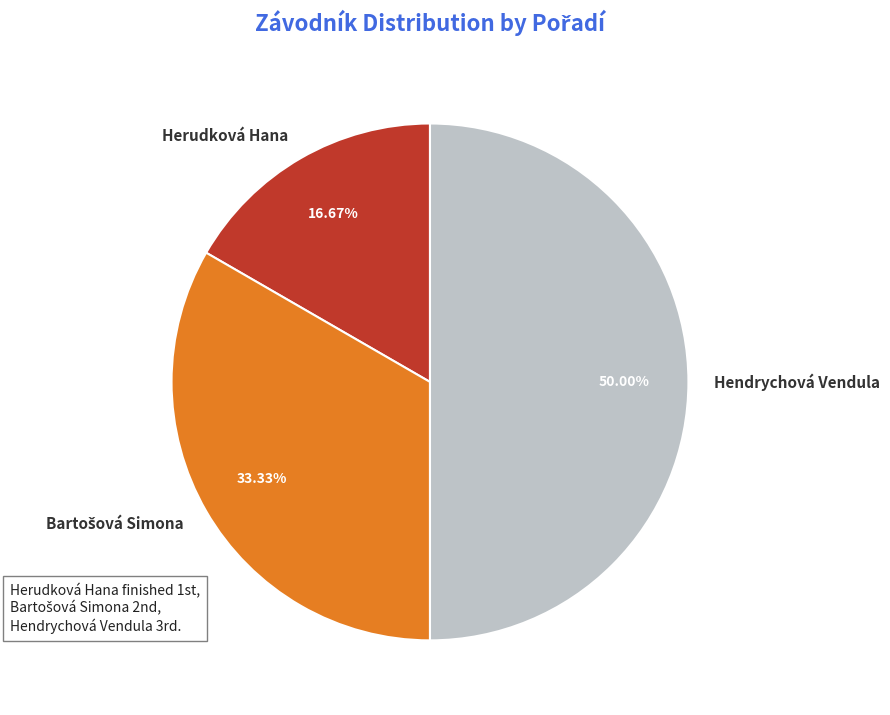

Does Herudková Hana represent more than half of the total?

No